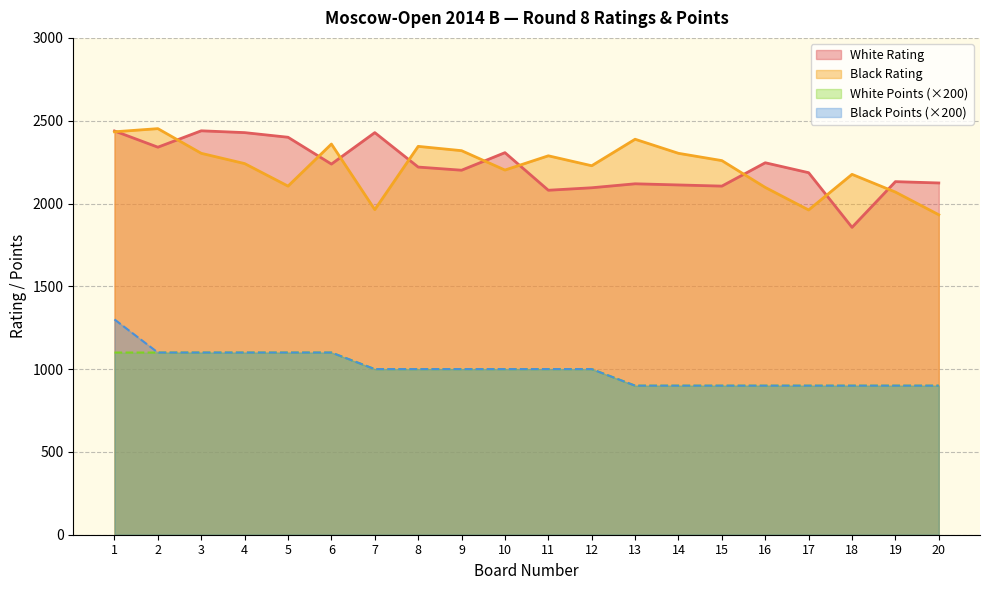

What is the value of the White Rating point at the 11th from the left?

2080